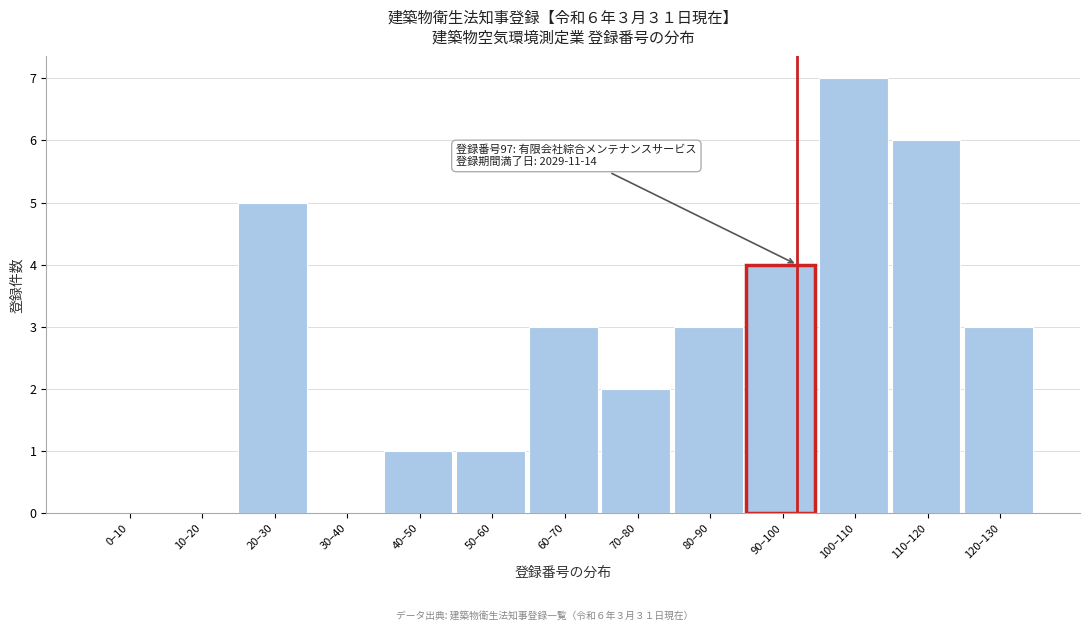

Reading left to right, what are all the values shown in this chart?

0–10=0	10–20=0	20–30=5	30–40=0	40–50=1	50–60=1	60–70=3	70–80=2	80–90=3	90–100=4	100–110=7	110–120=6	120–130=3